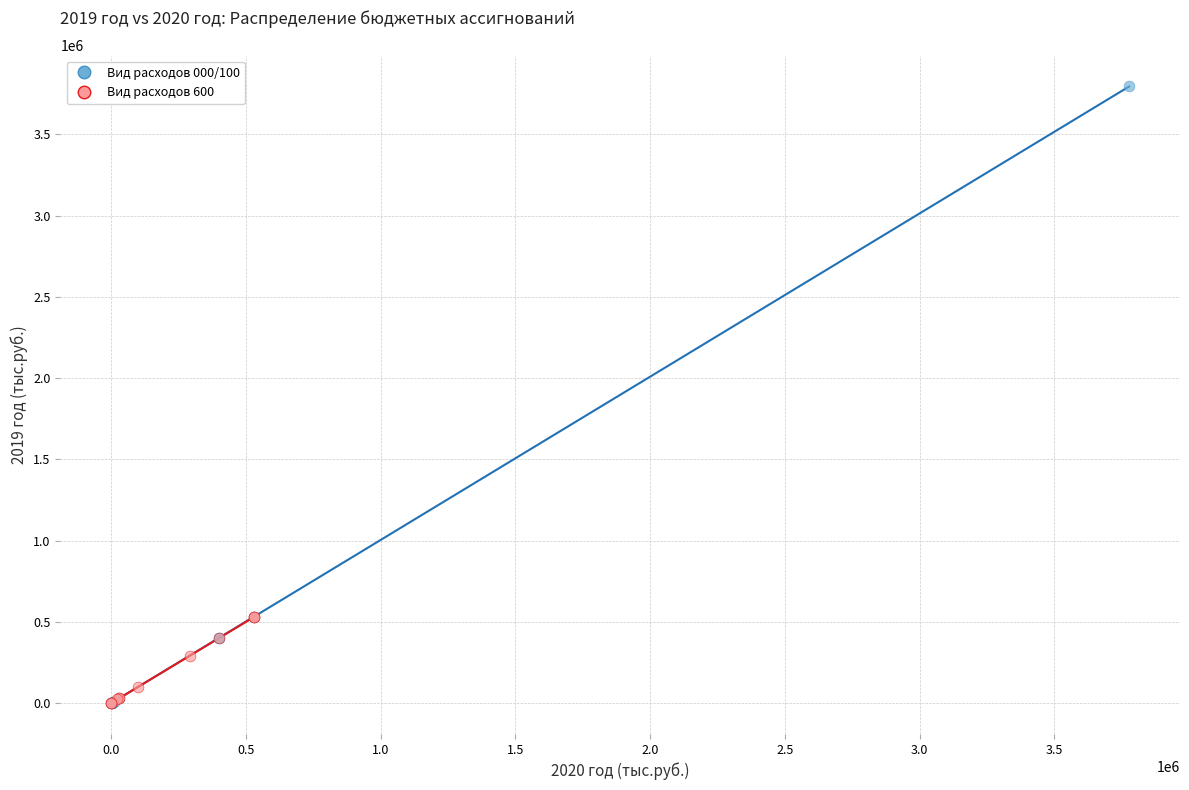

Which series has the widest spread of Y values?

Вид расходов 000/100